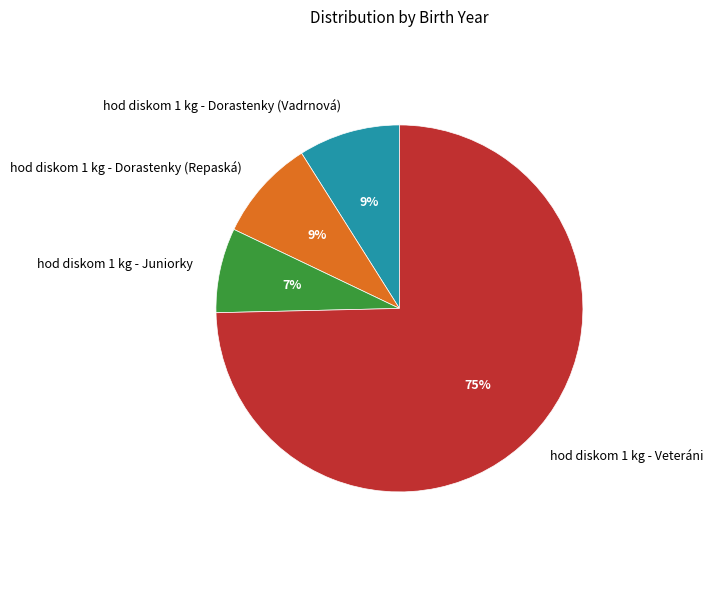

Is the sum of hod diskom 1 kg - Juniorky and hod diskom 1 kg - Dorastenky (Repaská) greater than half?

No